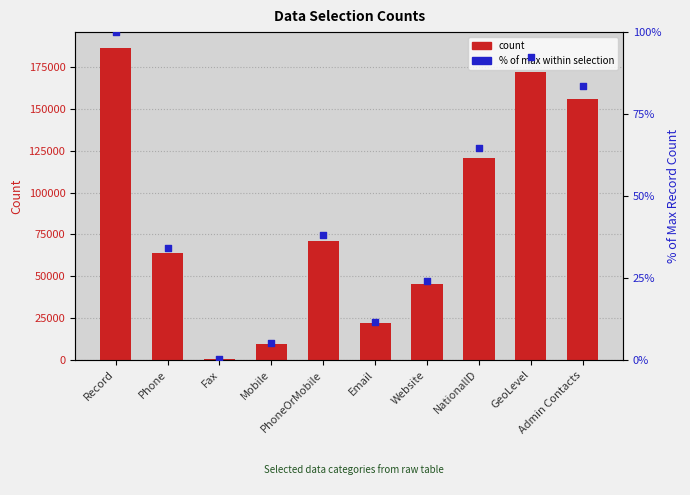

What are all the series names shown in the legend?

Count, % of max within selection